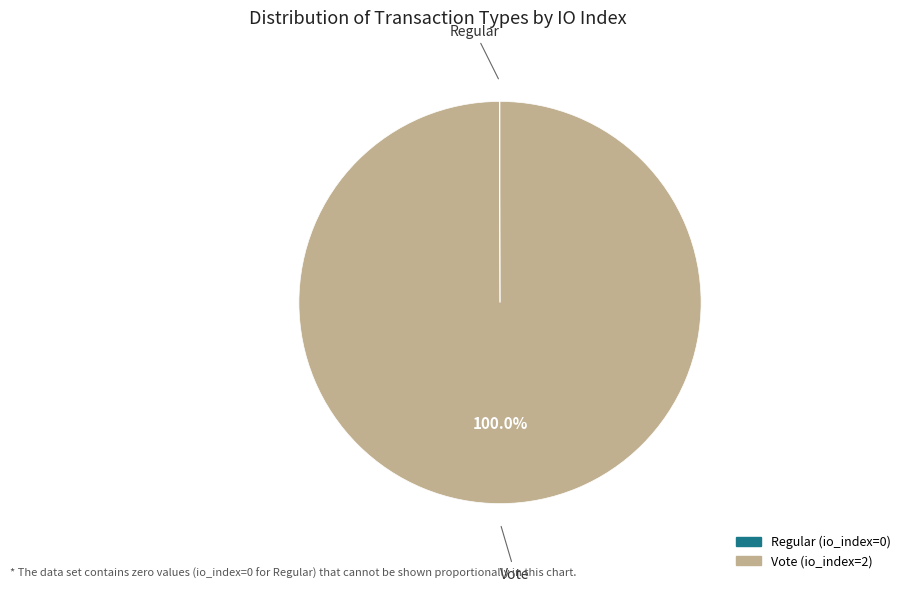

Which category has the biggest portion of the pie?

Vote